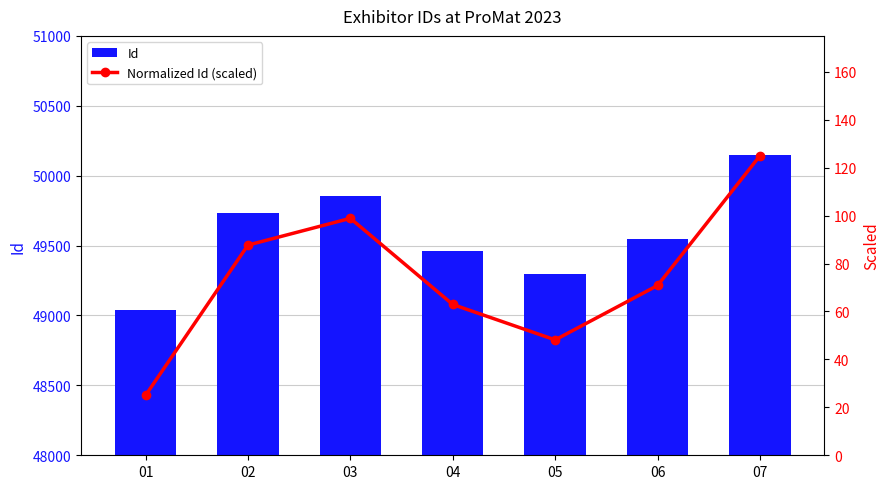

Which series changed the most between 02 and 06?

Id